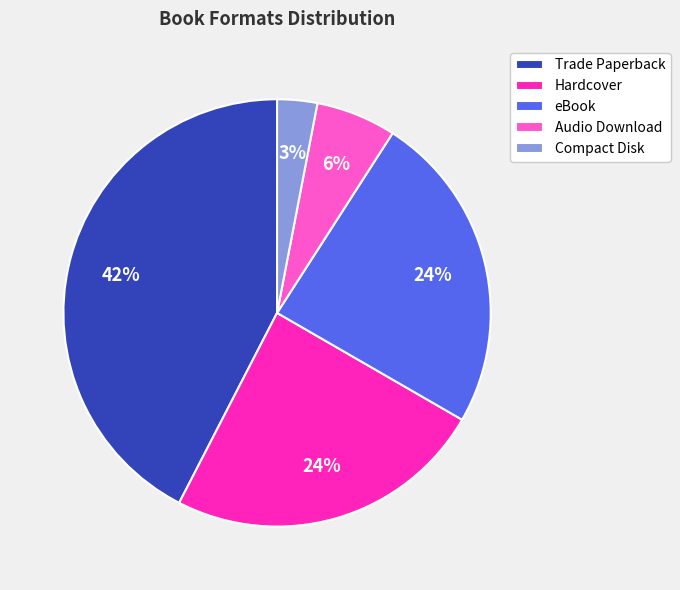

Is there a majority slice in this chart?

No